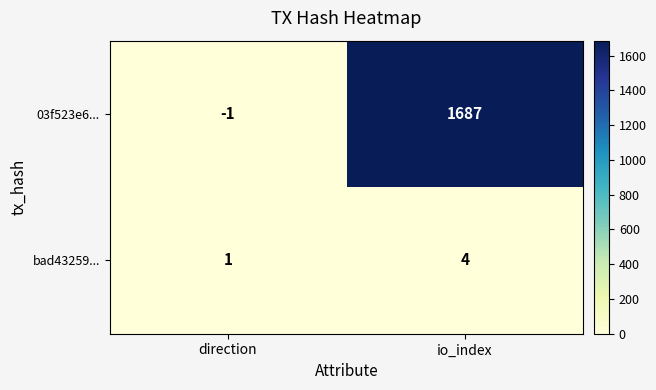

What is the smallest value displayed?

-1